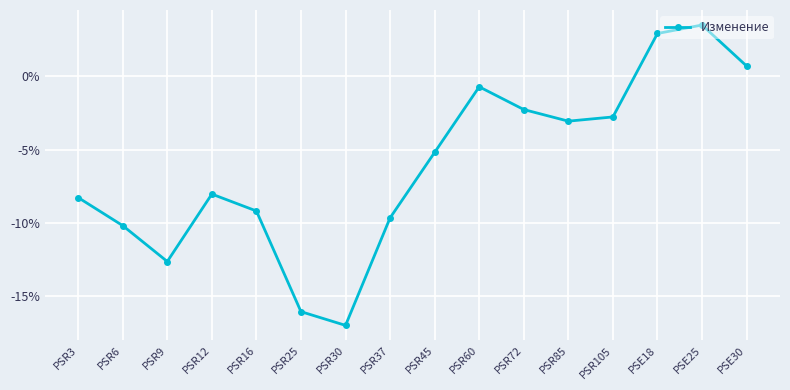

Does the chart have visible grid lines?

Yes